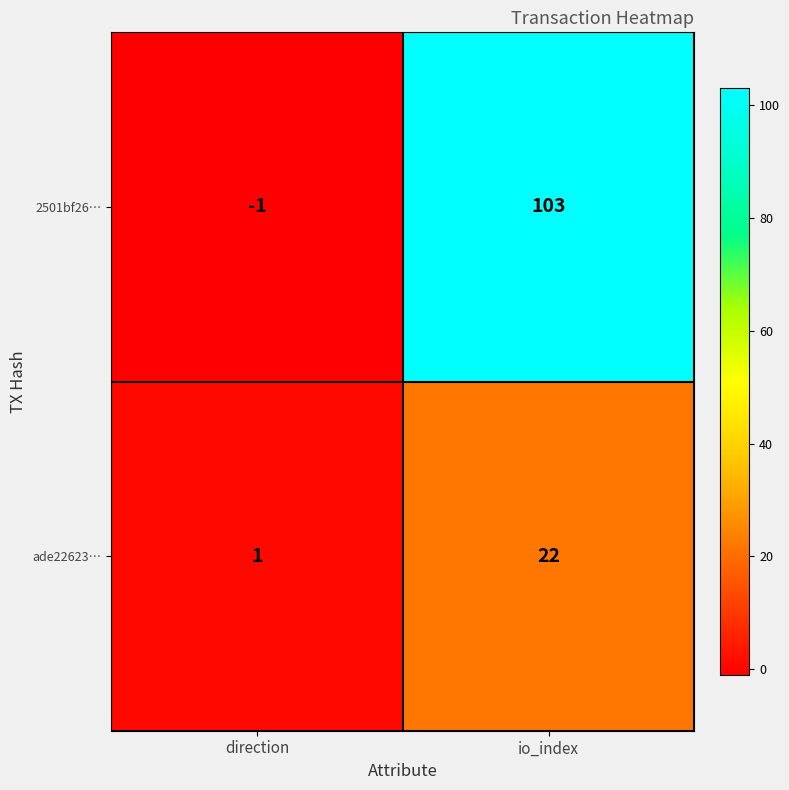

True or false: ade22623… has a value of 2 at direction.

False